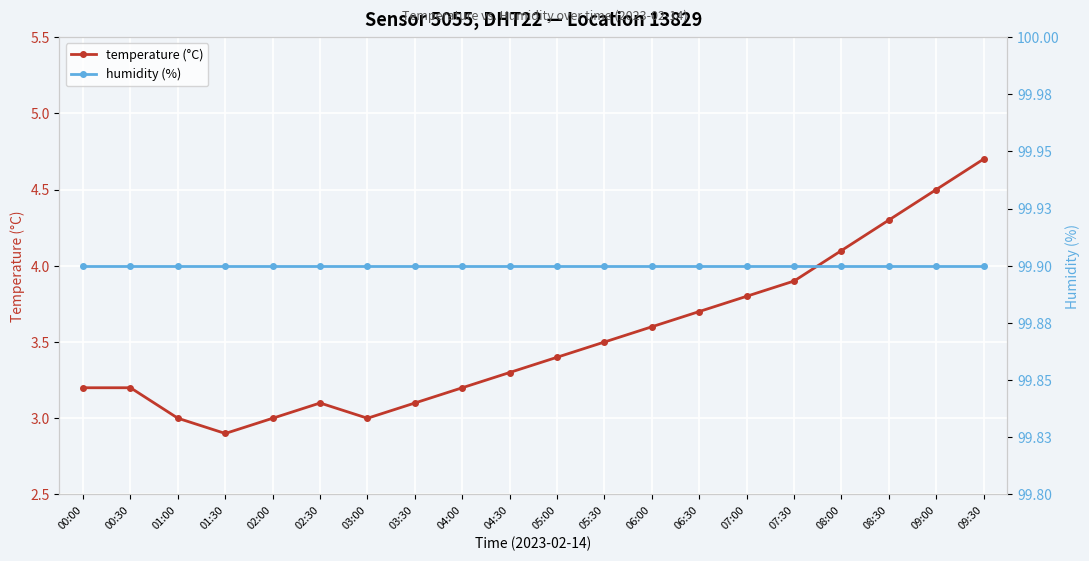

What is the difference between the temperature (°C) values at 07:00 and 09:30?

0.9